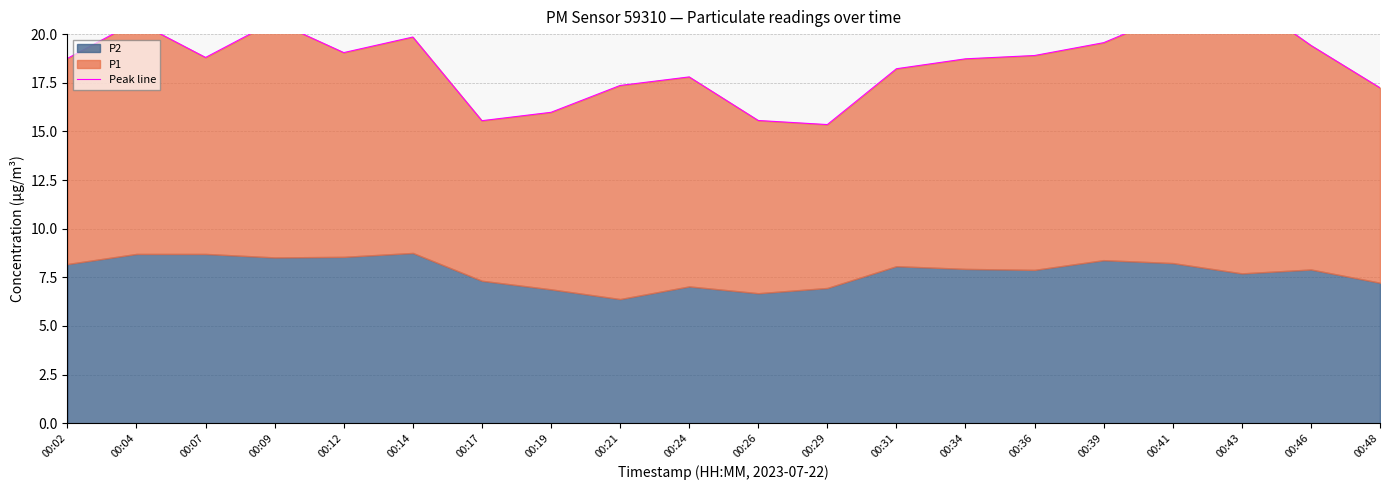

What is the minimum value shown in the chart?

15.4